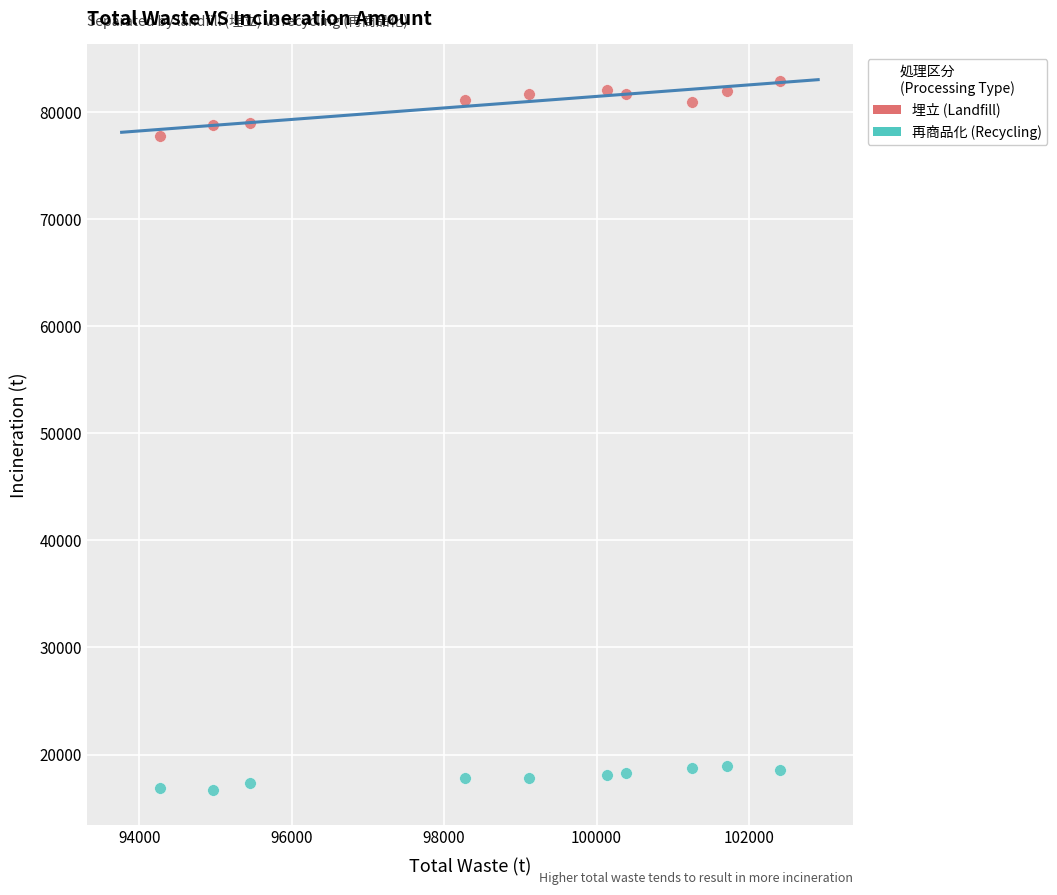

Across all data points, what is the range of X values (max minus min)?

8138